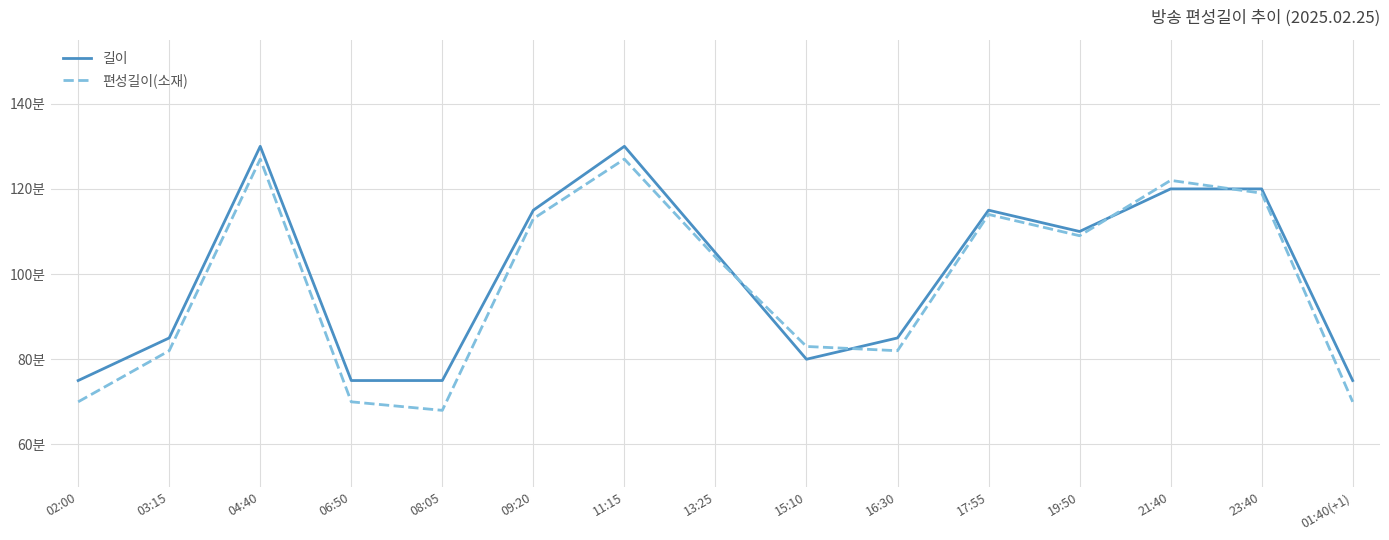

How many values in the 길이 series are below 105?

7